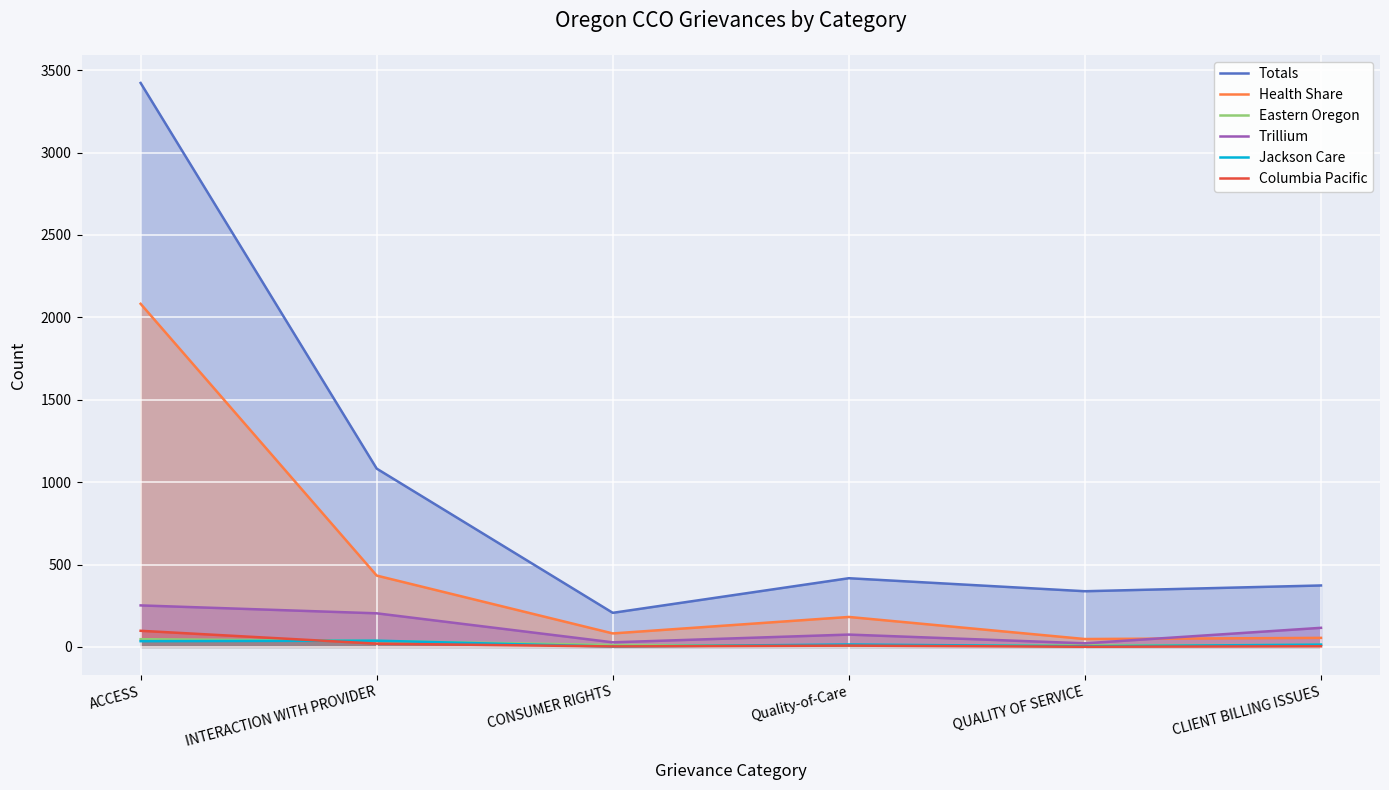

How many values in the Totals series are below 417?

3